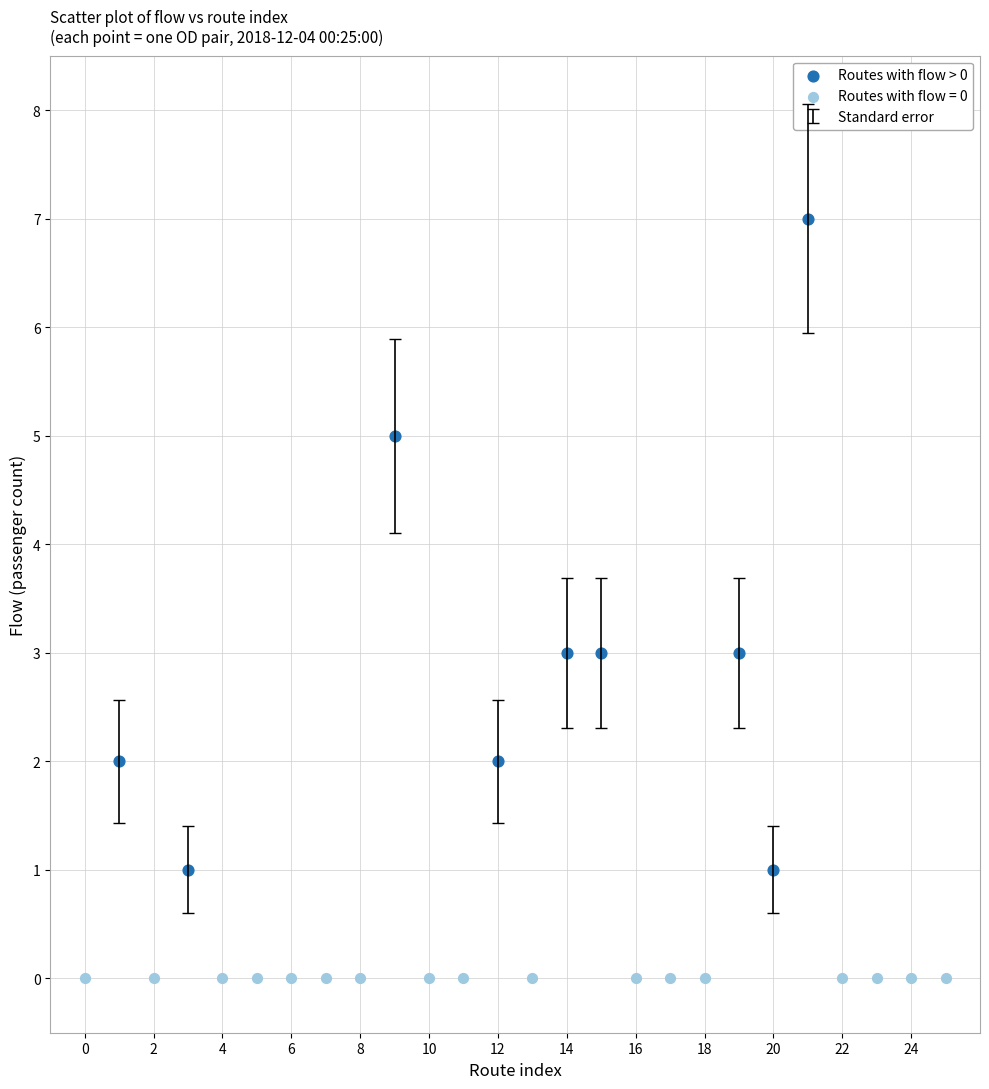

Which series contains the highest Y value?

Routes with flow > 0